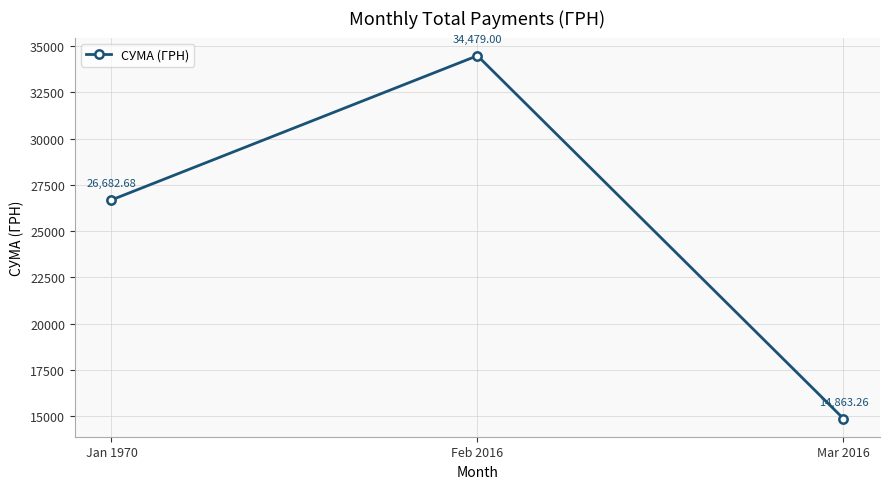

Does the chart display data point markers on the line(s)?

Yes